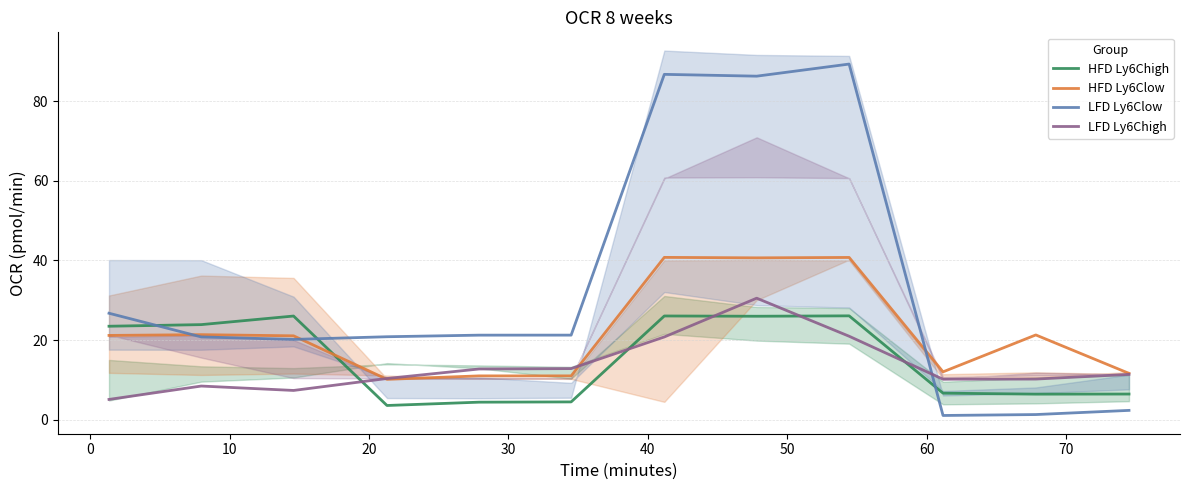

Which series has the largest total across all categories?

LFD Ly6Clow